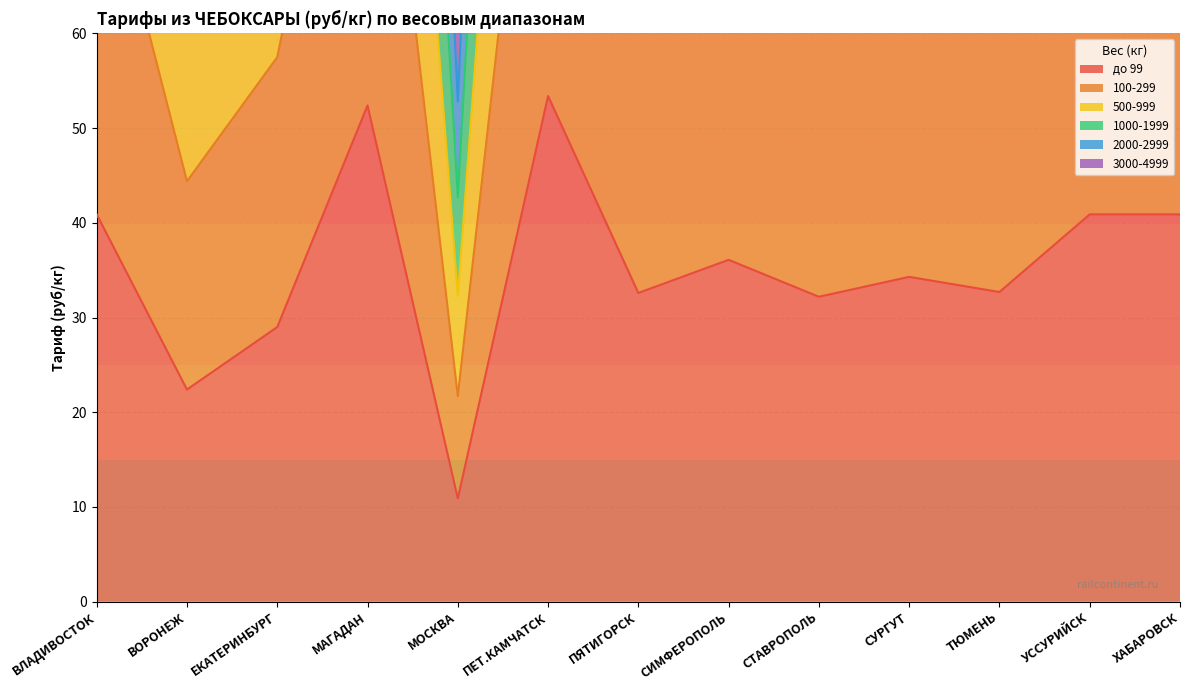

What are all the series names shown in the legend?

до 99, 100-299, 500-999, 1000-1999, 2000-2999, 3000-4999